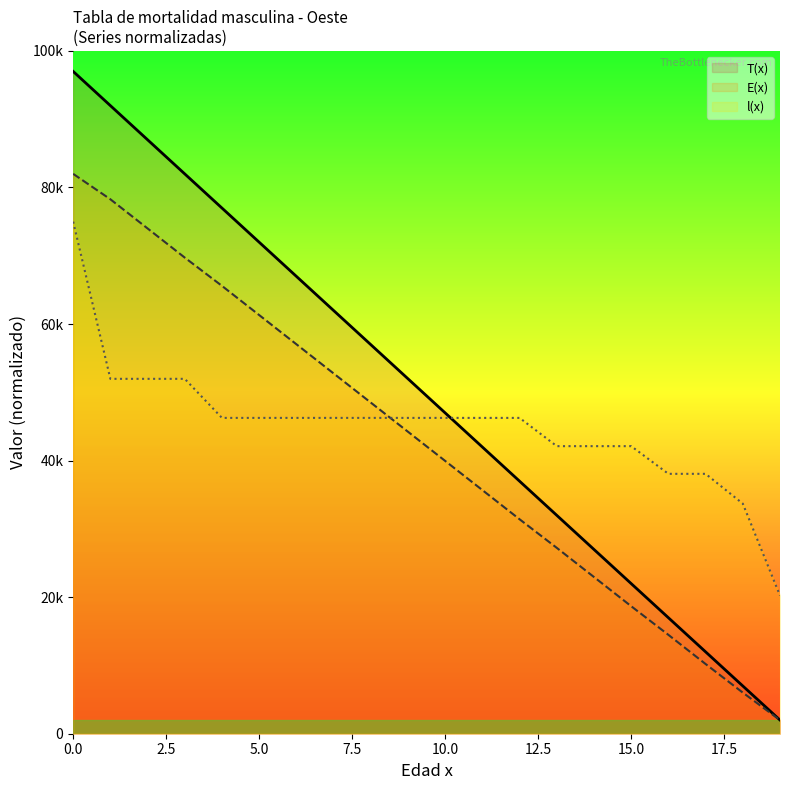

Count the number of data series in this chart.

3